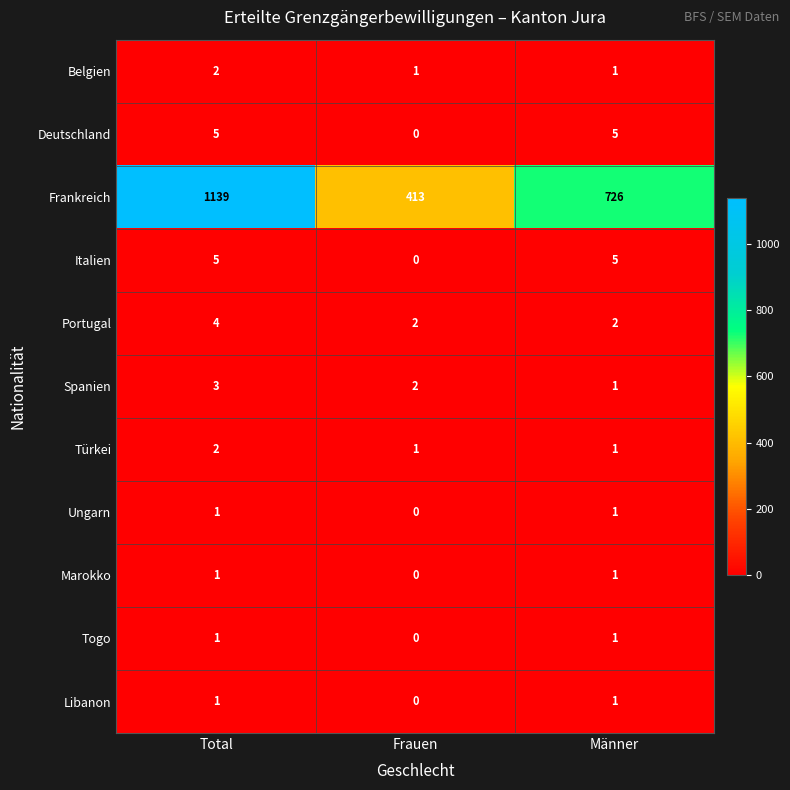

How many series are shown in this chart?

11